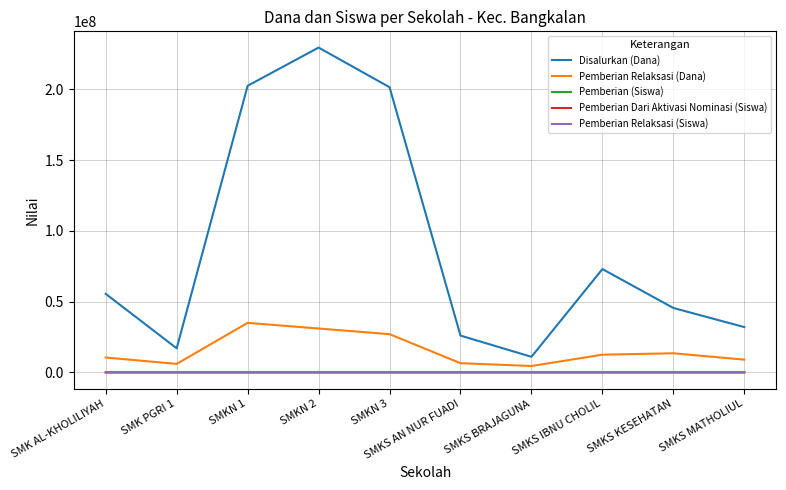

In Pemberian (Siswa), how many points are higher than both neighbors (excluding endpoints)?

2